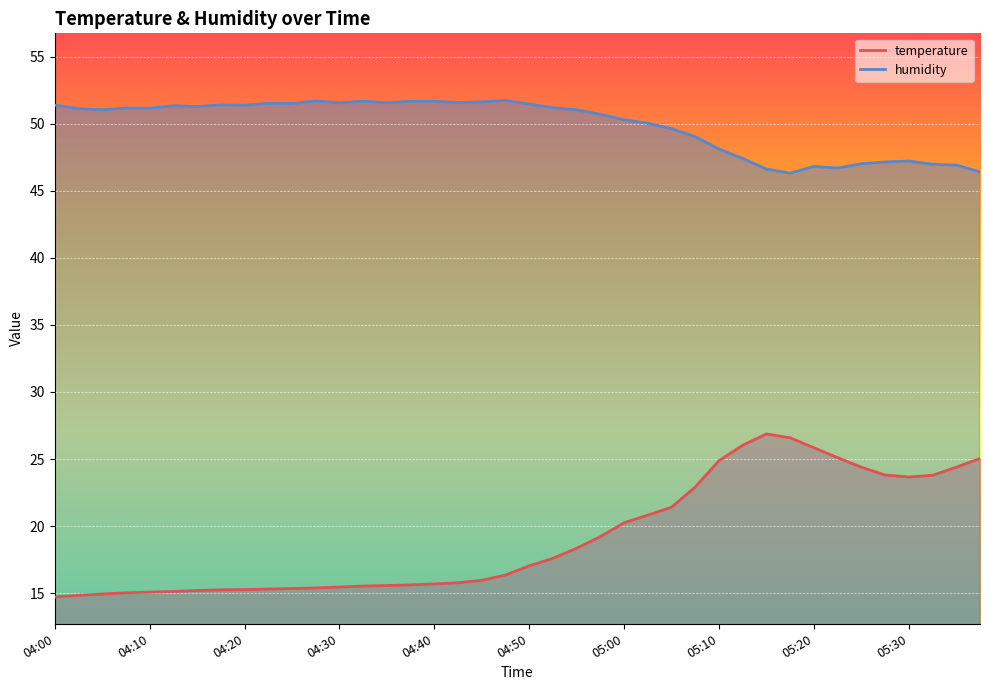

How many values in the humidity series are below 51?

17